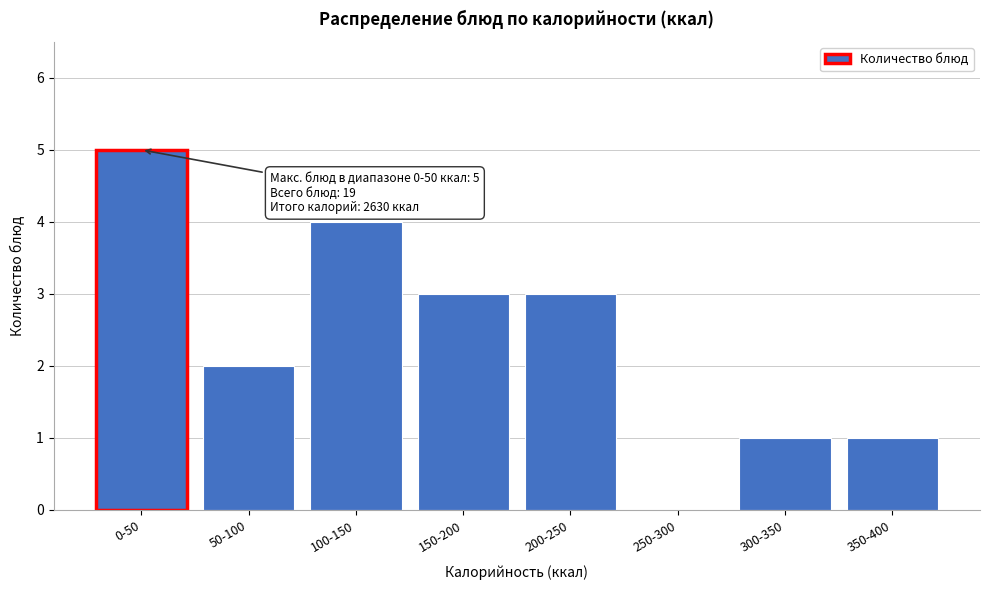

Reading right to left, what are all the values shown in this chart?

350-400=1	300-350=1	250-300=0	200-250=3	150-200=3	100-150=4	50-100=2	0-50=5